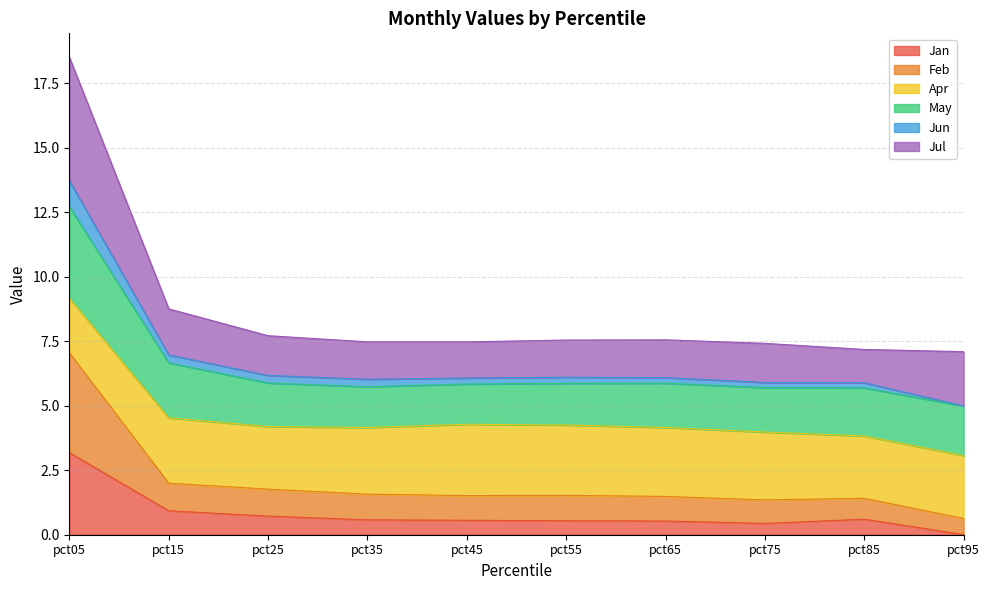

Between pct35 and pct75, which series saw the biggest shift?

Feb